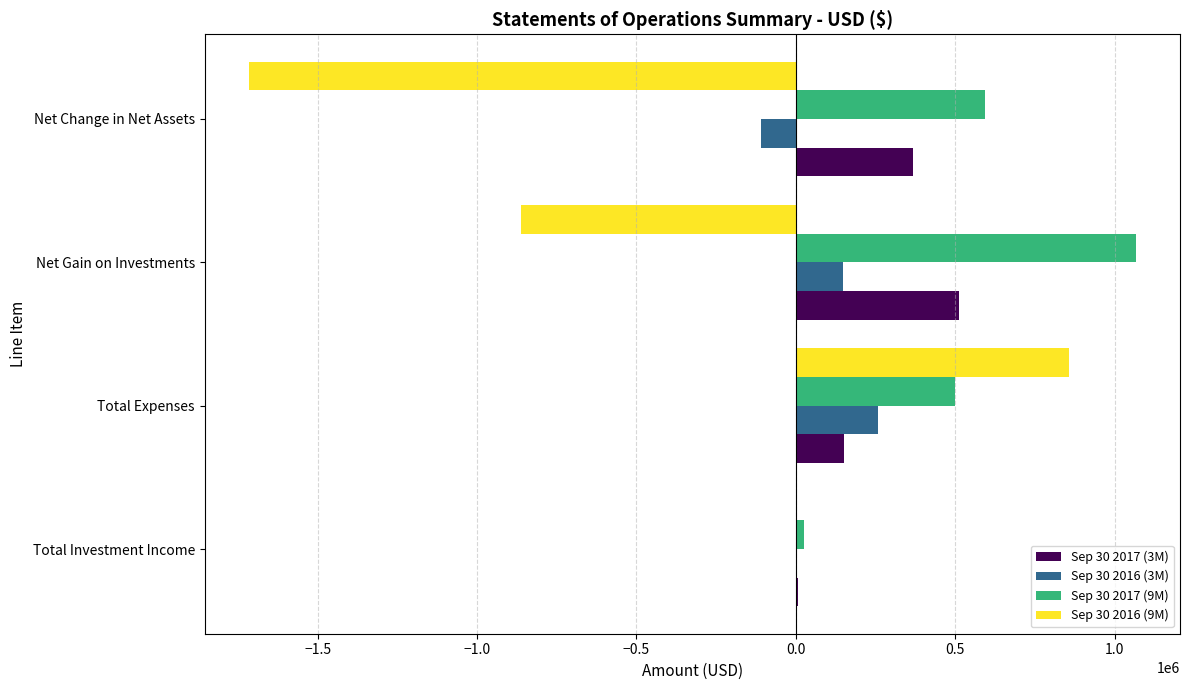

What is the total value across all series at Net Change in Net Assets?

-863364